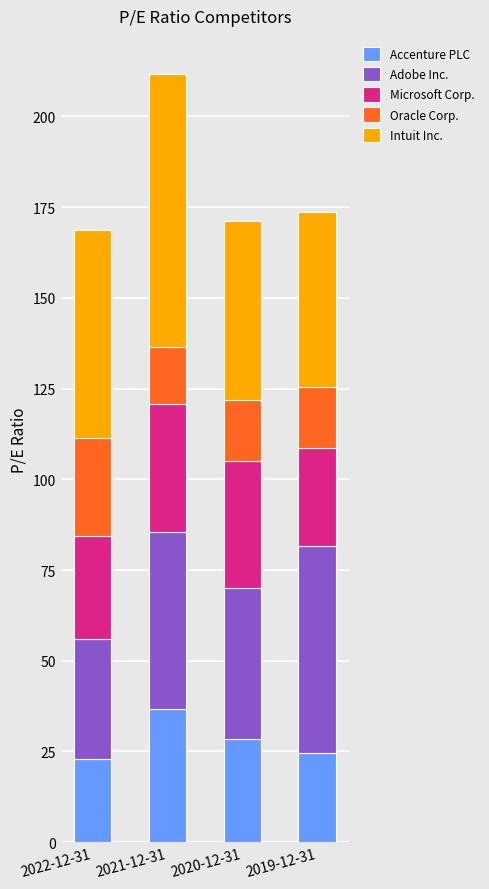

How many data points in Accenture PLC are above 28?

2